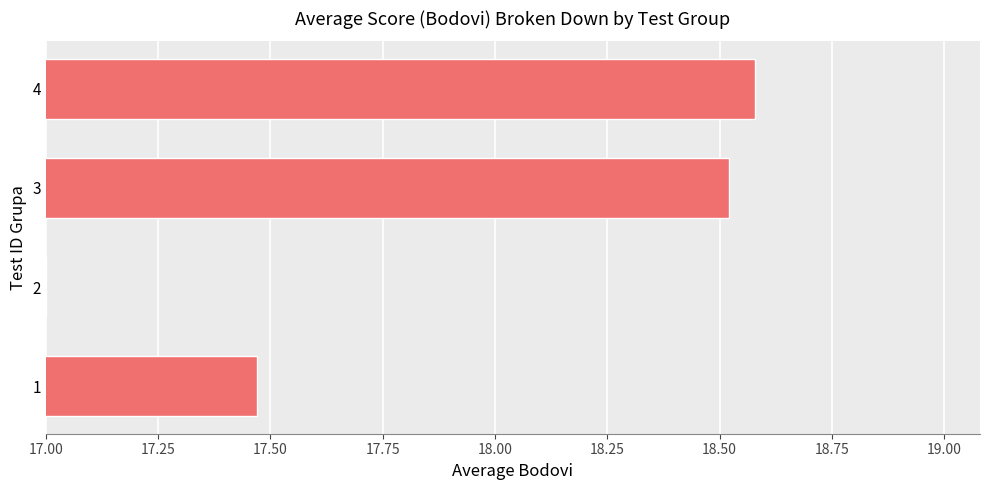

What is the change in value from 2 to 3?

+1.5